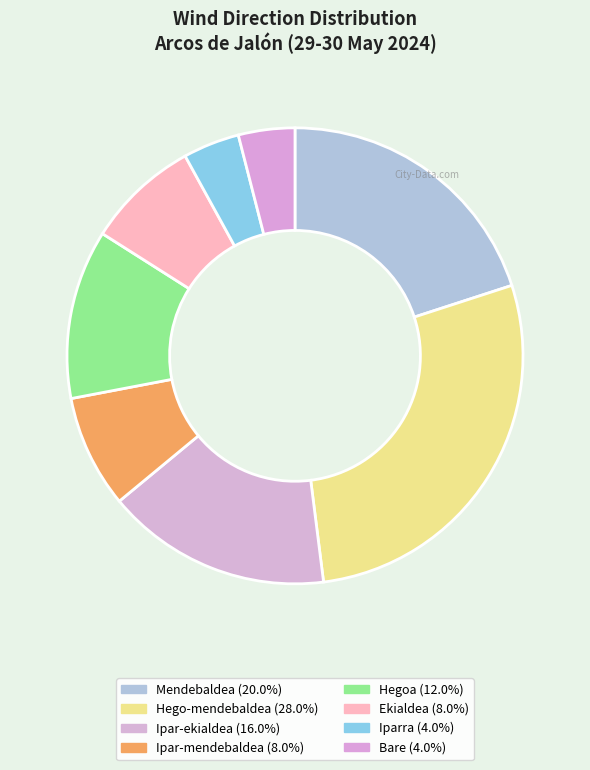

What is the largest slice in the pie chart?

Hego-mendebaldea